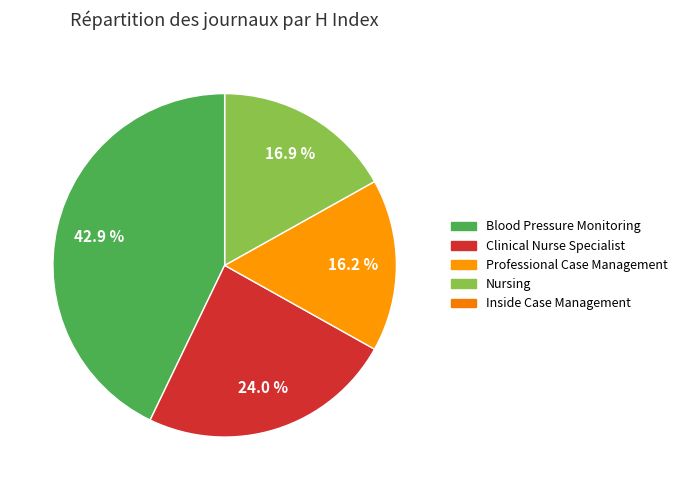

To the nearest percent, what is the difference between the Blood Pressure Monitoring and Professional Case Management slice percentages?

27%